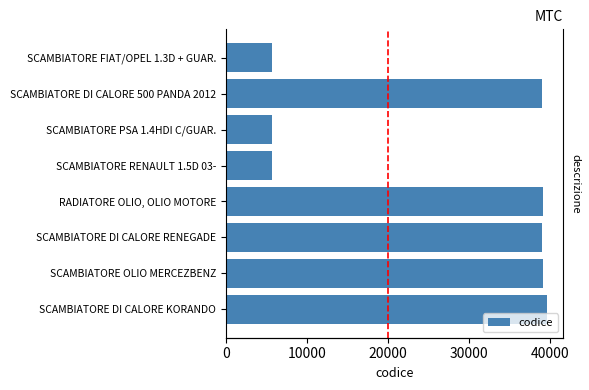

How many data points are above 38981?

3